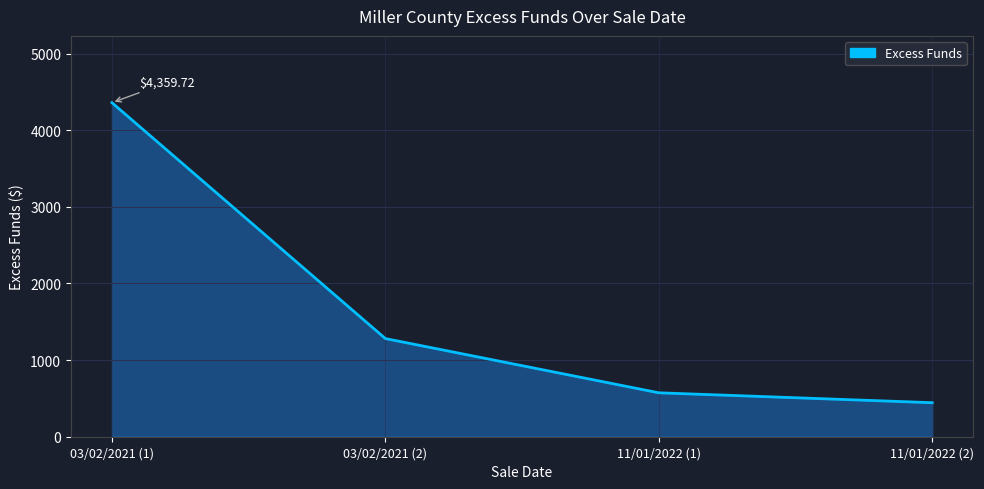

Rank the categories by value from highest to lowest.

03/02/2021 (1), 03/02/2021 (2), 11/01/2022 (1), 11/01/2022 (2)